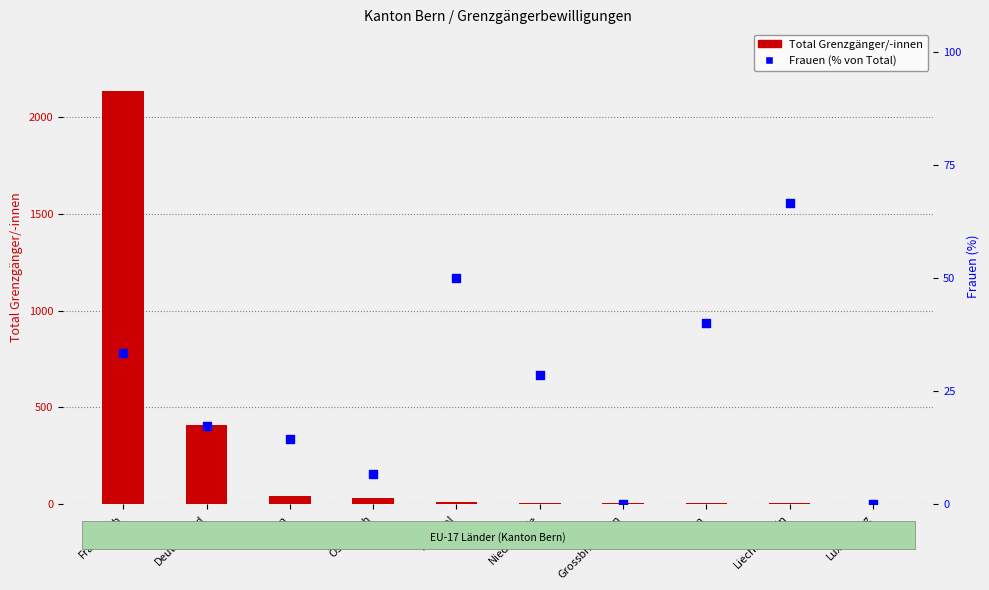

Which series contains the highest Y value?

Total Grenzgänger/-innen